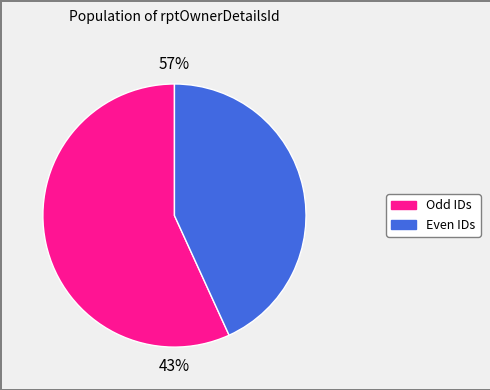

Does 2 represent more than half of the total?

No